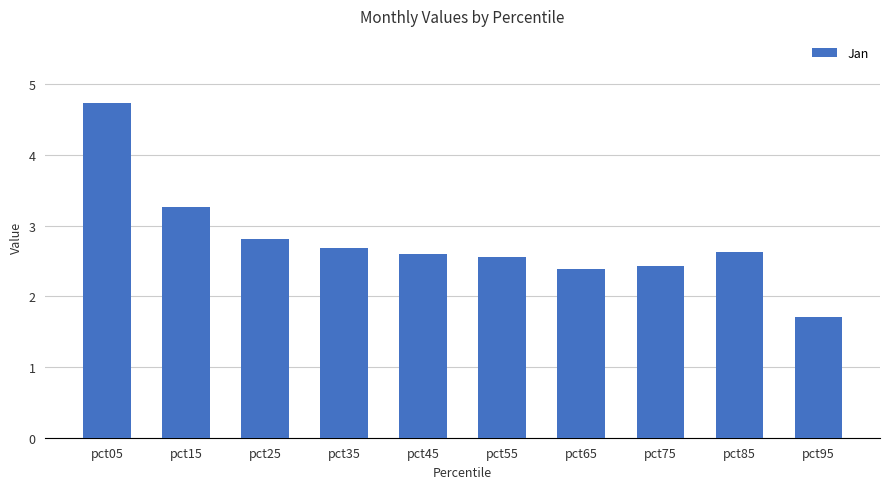

Where is the data nearest to the value 3?

pct25